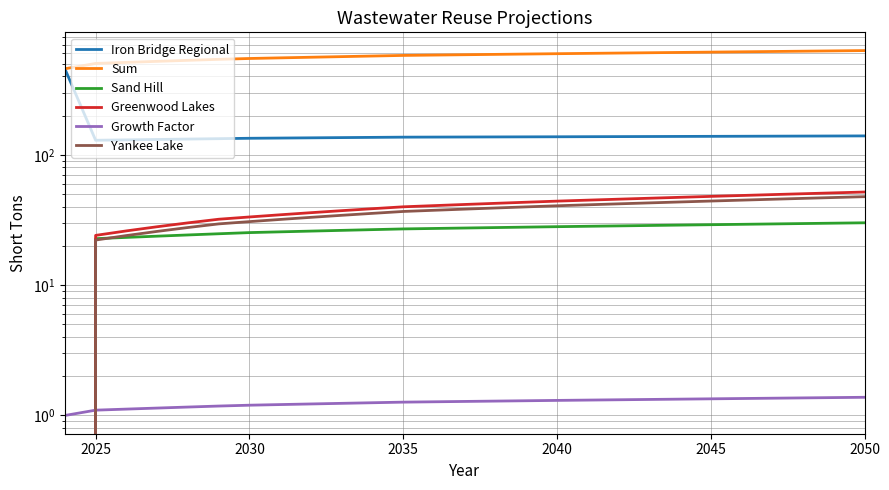

Rank the series by their maximum value, from lowest to highest.

Growth Factor, Sand Hill, Yankee Lake, Greenwood Lakes, Iron Bridge Regional, Sum